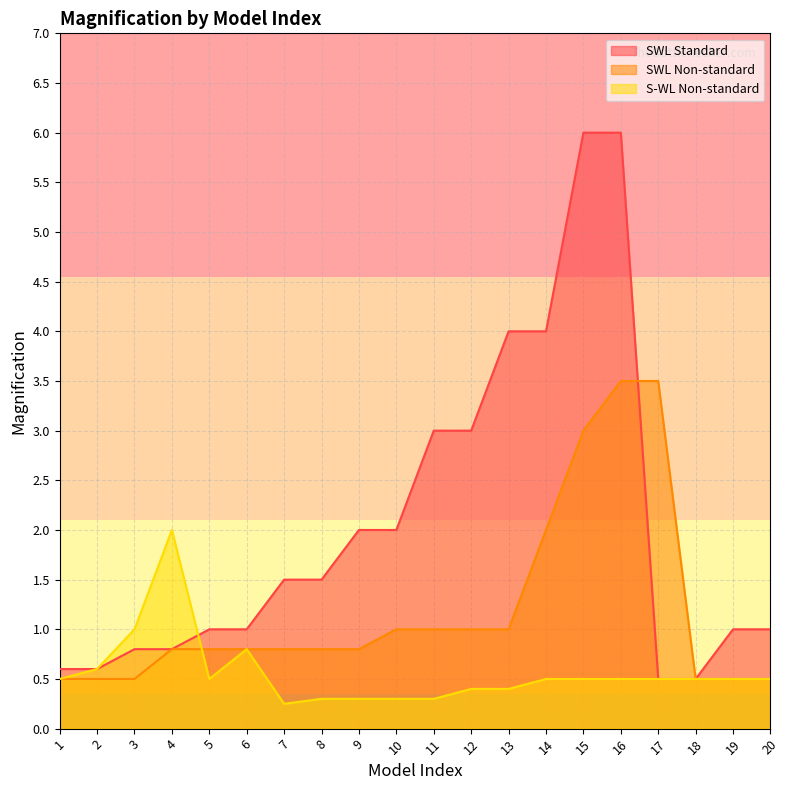

Which series has the largest total across all categories?

SWL Standard